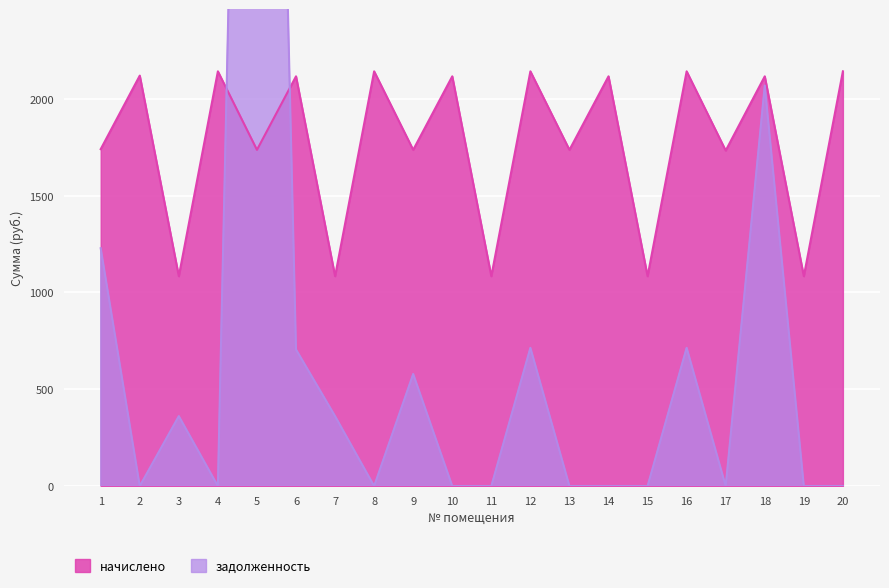

Reading left to right, transcribe all the data shown in this chart.

задолженность: 1228.5	0.0	361.3	0.0	9165.9	705.5	361.3	0.0	578.9	0.0	0.0	714.0	0.0	0.0	0.0	714.0	0.0	2068.4	0.0	0.0
начислено: 1740.3	2120.0	1084.0	2142.2	1736.6	2116.3	1084.0	2142.2	1736.6	2116.3	1084.0	2142.2	1736.6	2116.3	1084.0	2142.2	1732.9	2116.3	1084.0	2142.2